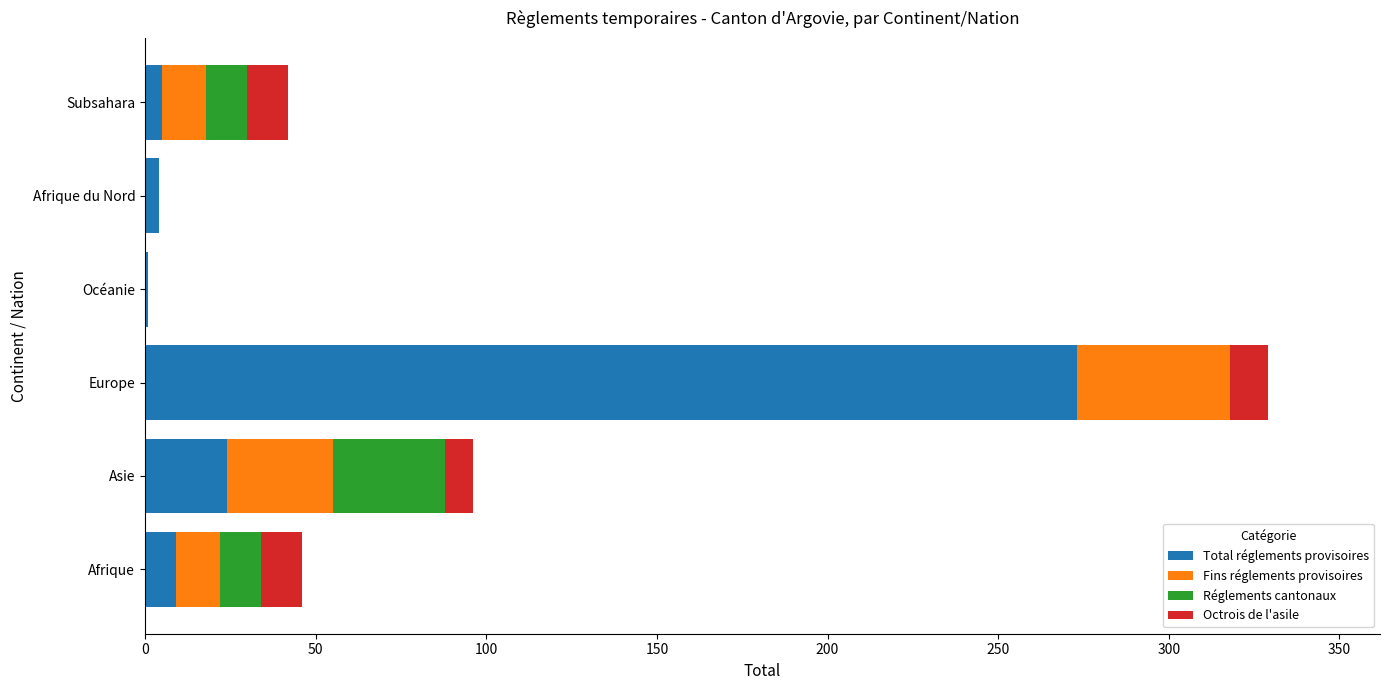

At which category is the sum across all series the highest?

Europe